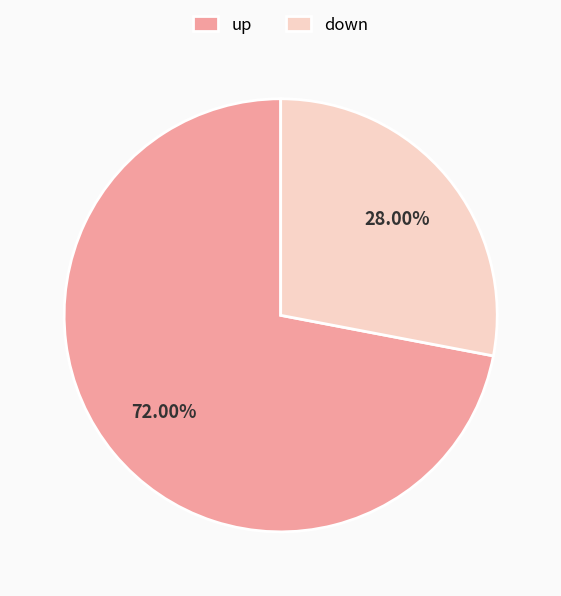

Is it true that up is 58% of the pie?

False